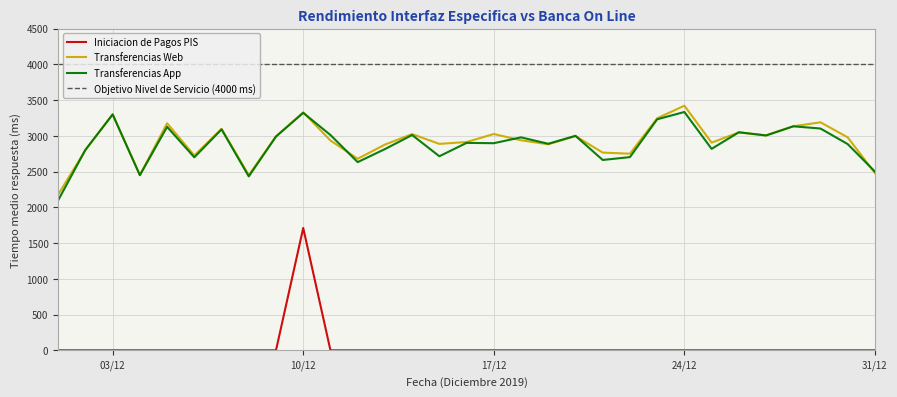

At 2019-12-27, list the series in order from largest to smallest.

Transferencias Web, Transferencias App, Iniciacion de Pagos PIS